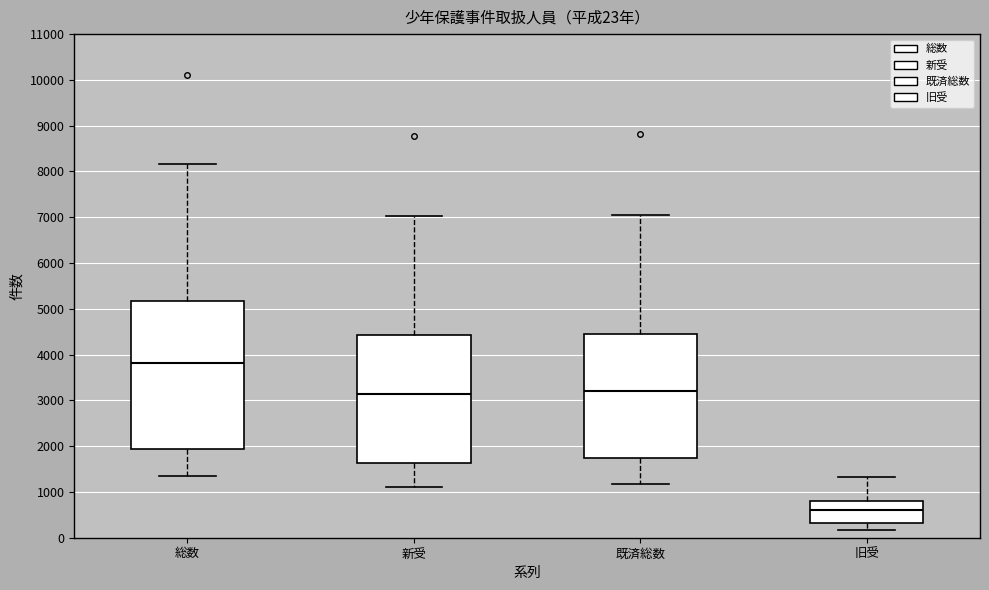

Which box's median line is the highest?

総数